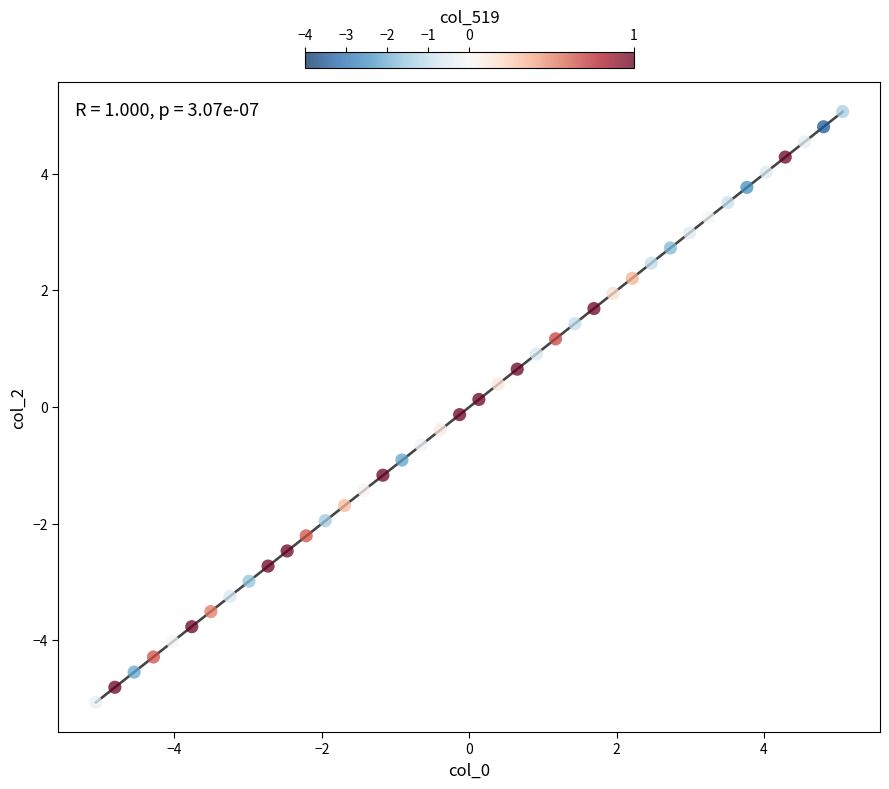

What is the range of Y values (max minus min)?

10.1